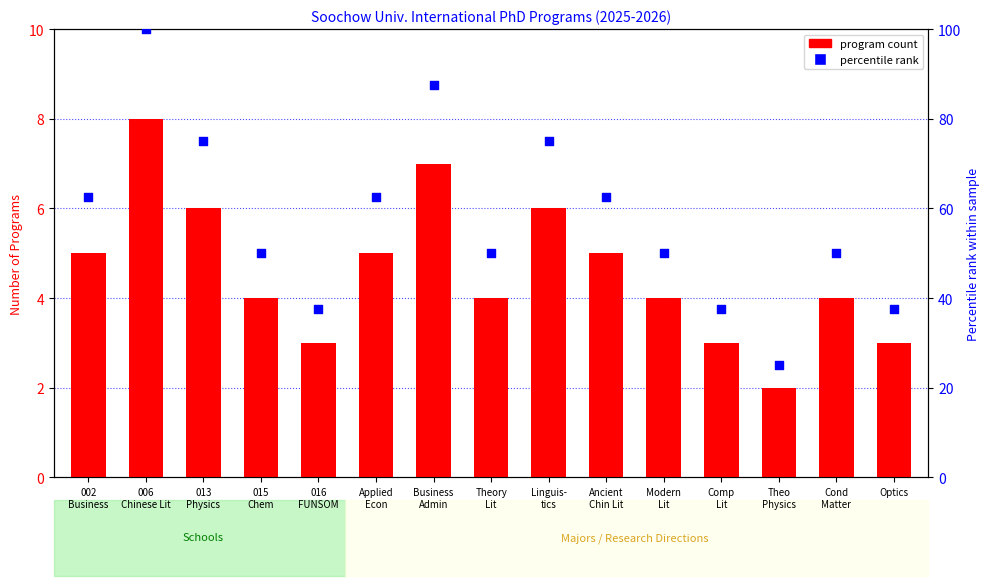

Is the value of percentile rank at Cond
Matter greater than the value of program count at 013
Physics?

Yes